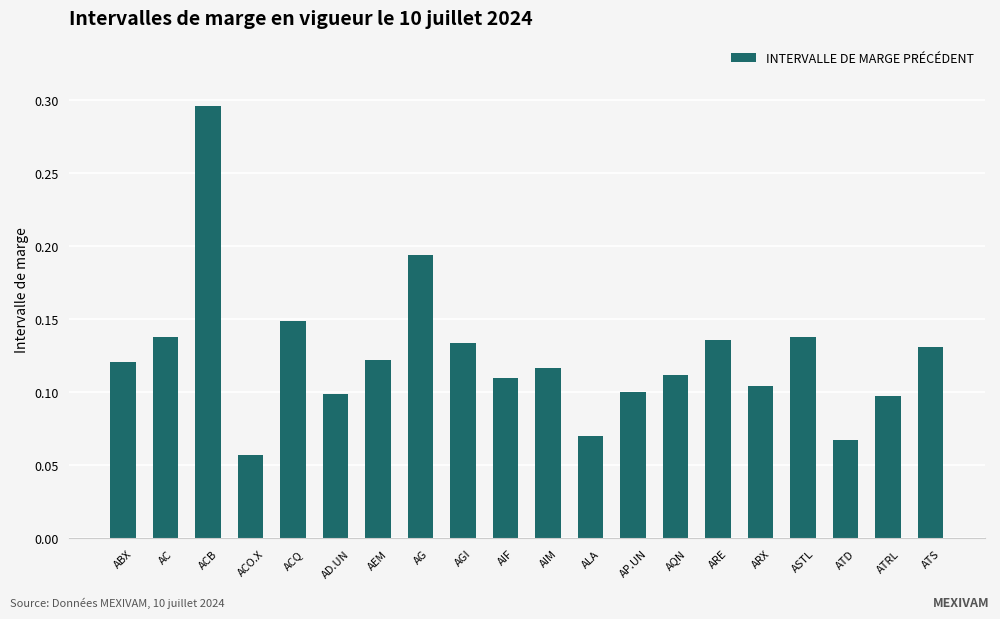

What is the change in value from ACB to ALA?

-0.2